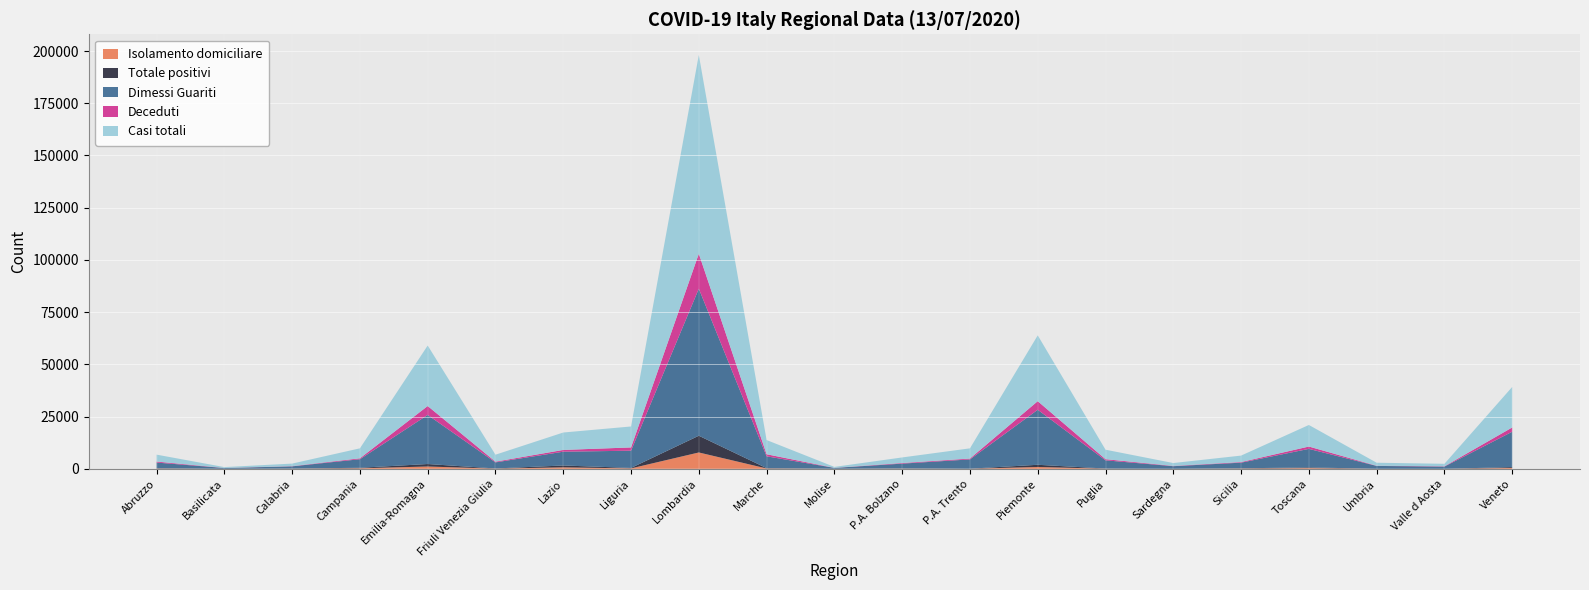

Reading right to left, what are all the values shown in this chart?

Isolamento domiciliare: Veneto=387	Valle d Aosta=1	Umbria=4	Toscana=325	Sicilia=117	Sardegna=7	Puglia=58	Piemonte=864	P.A. Trento=24	P.A. Bolzano=89	Molise=12	Marche=155	Lombardia=7813	Liguria=194	Lazio=690	Friuli Venezia Giulia=77	Emilia-Romagna=1091	Campania=237	Calabria=53	Basilicata=2	Abruzzo=124
Totale positivi: Veneto=412	Valle d Aosta=3	Umbria=8	Toscana=335	Sicilia=123	Sardegna=10	Puglia=68	Piemonte=1053	P.A. Trento=26	P.A. Bolzano=95	Molise=13	Marche=159	Lombardia=8011	Liguria=218	Lazio=892	Friuli Venezia Giulia=80	Emilia-Romagna=1193	Campania=253	Calabria=57	Basilicata=5	Abruzzo=143
Dimessi Guariti: Veneto=16950	Valle d Aosta=1047	Umbria=1362	Toscana=8869	Sicilia=2694	Sardegna=1229	Puglia=3926	Piemonte=26339	P.A. Trento=4450	P.A. Bolzano=2286	Molise=410	Marche=5658	Lombardia=70375	Liguria=8255	Lazio=6601	Friuli Venezia Giulia=2910	Emilia-Romagna=23496	Campania=4094	Calabria=1062	Basilicata=374	Abruzzo=2719
Deceduti: Veneto=2039	Valle d Aosta=146	Umbria=80	Toscana=1122	Sicilia=283	Sardegna=134	Puglia=547	Piemonte=4112	P.A. Trento=405	P.A. Bolzano=292	Molise=23	Marche=987	Lombardia=16757	Liguria=1559	Lazio=845	Friuli Venezia Giulia=345	Emilia-Romagna=4269	Campania=432	Calabria=97	Basilicata=27	Abruzzo=466
Casi totali: Veneto=19401	Valle d Aosta=1196	Umbria=1450	Toscana=10326	Sicilia=3100	Sardegna=1373	Puglia=4541	Piemonte=31504	P.A. Trento=4881	P.A. Bolzano=2673	Molise=446	Marche=6804	Lombardia=95143	Liguria=10032	Lazio=8338	Friuli Venezia Giulia=3335	Emilia-Romagna=28958	Campania=4779	Calabria=1216	Basilicata=406	Abruzzo=3328